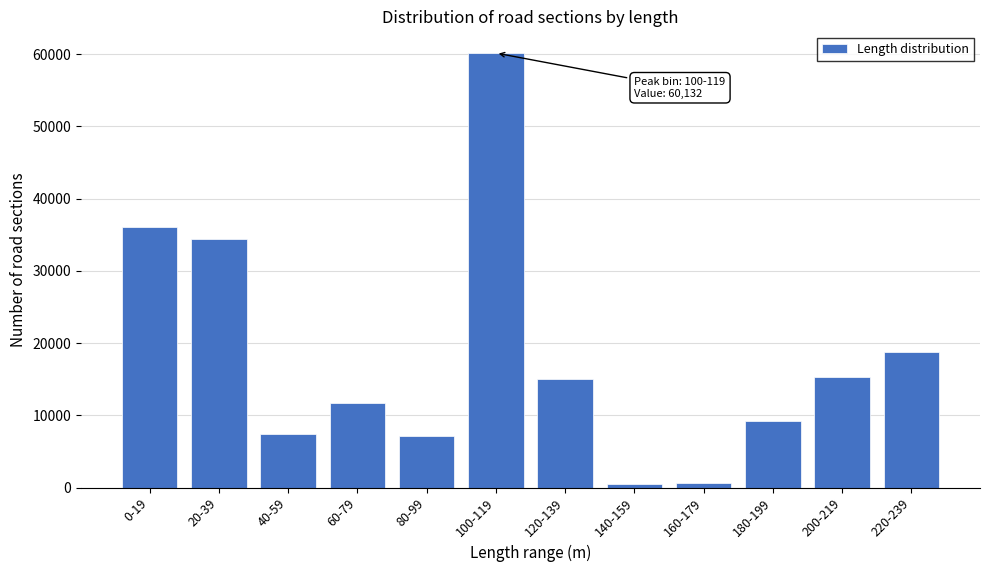

What is the average value?

18036.4